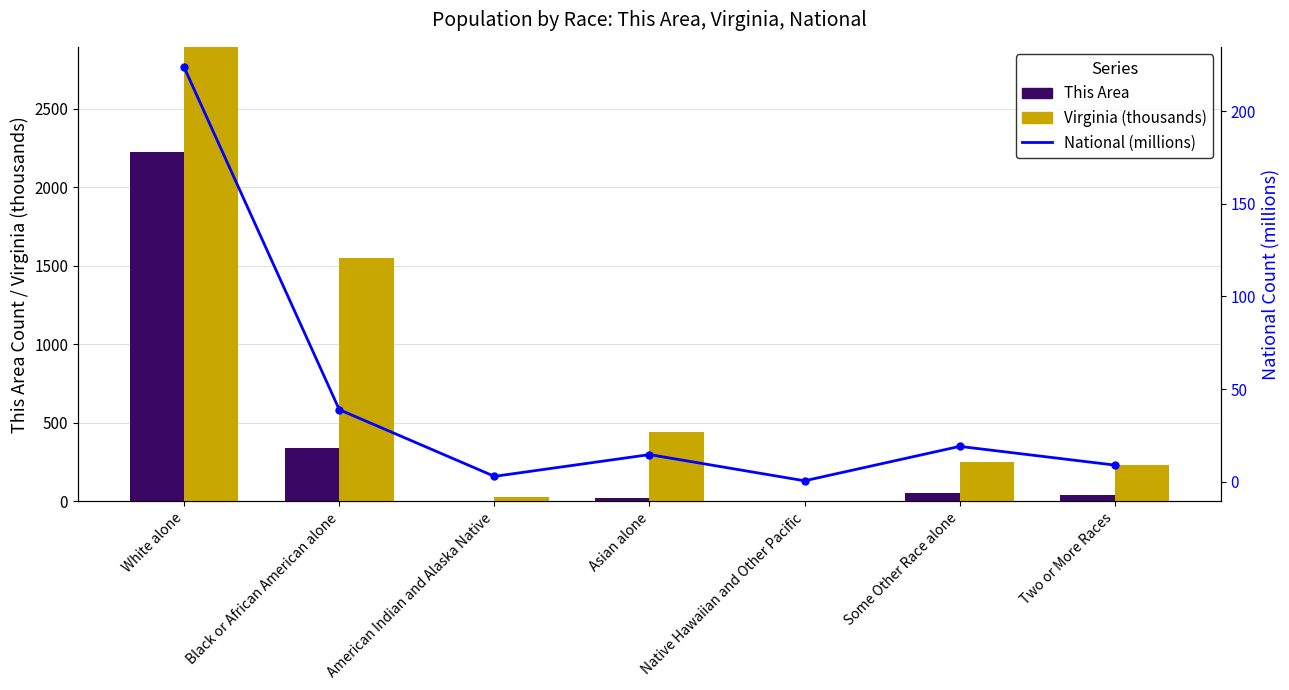

At which label is National (millions) closest to 112?

Black or African American alone